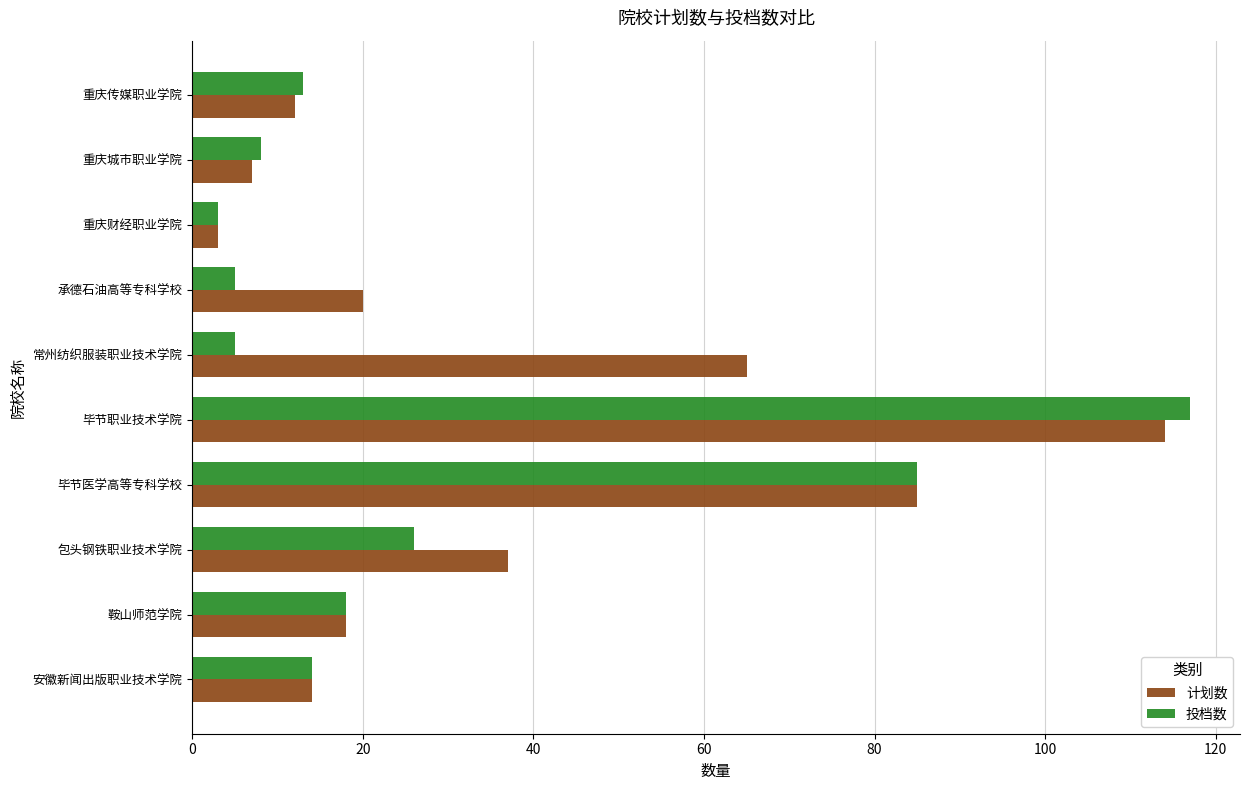

What is the sum of all 投档数 values?

294